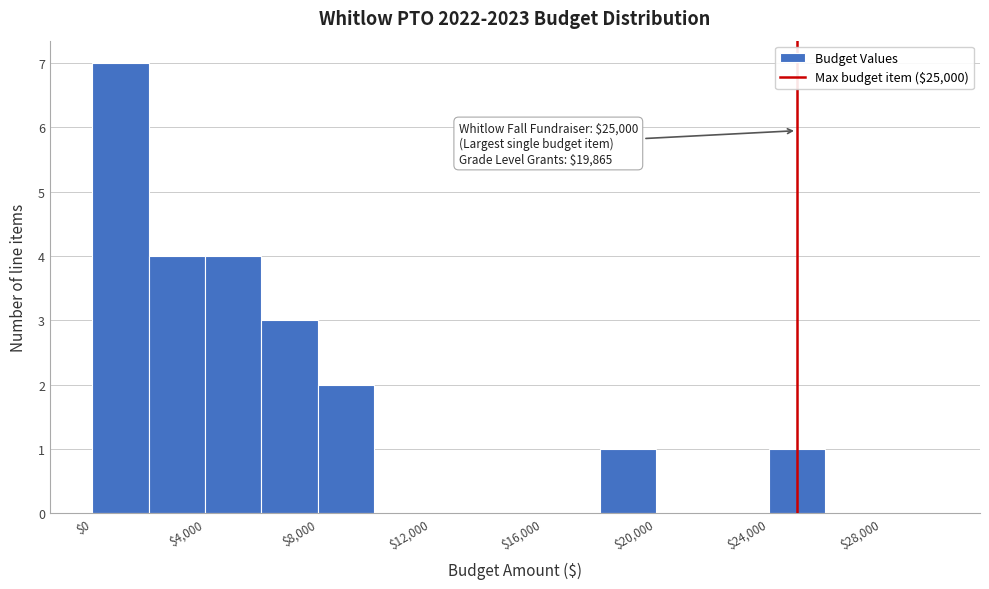

Which range on the x-axis has the tallest bar?

0 to 2000